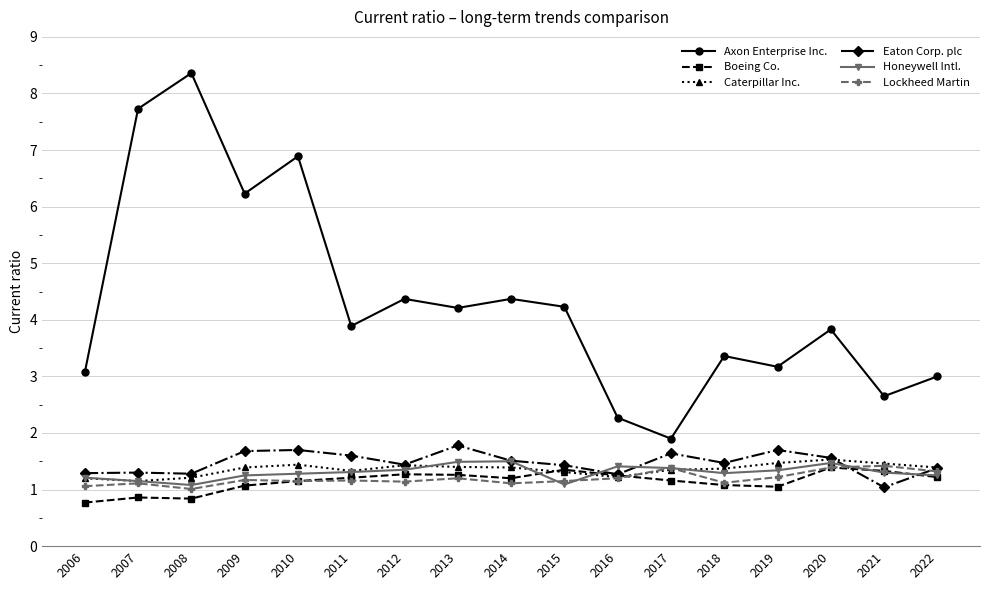

Which series ends up on top after the final intersection of Caterpillar Inc. and Honeywell Intl.?

Caterpillar Inc.